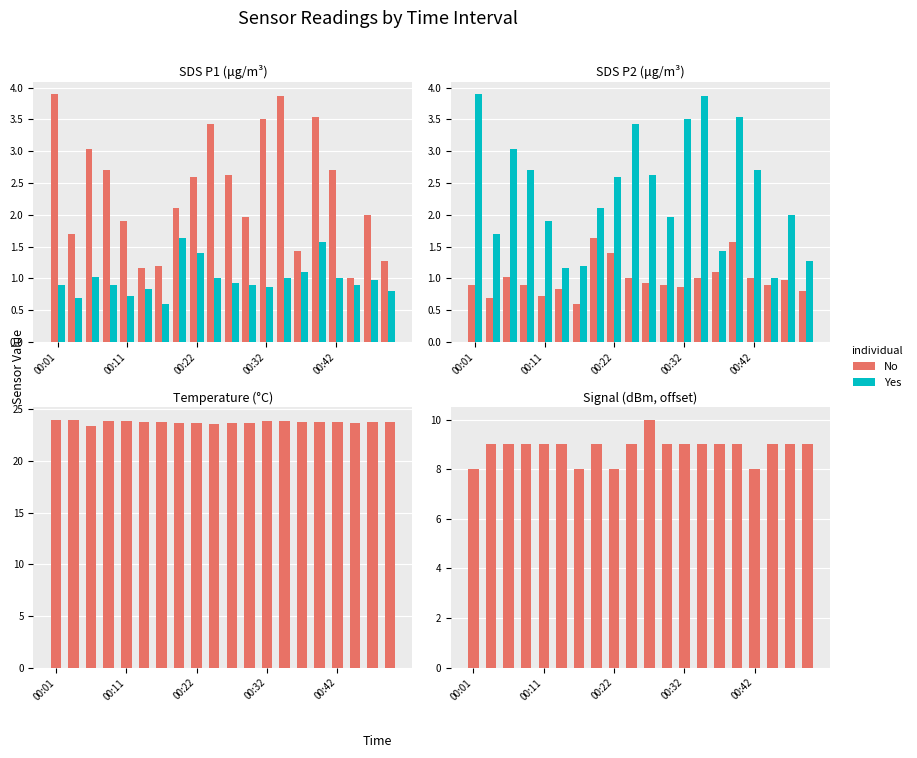

What is the minimum value for No?

8.0